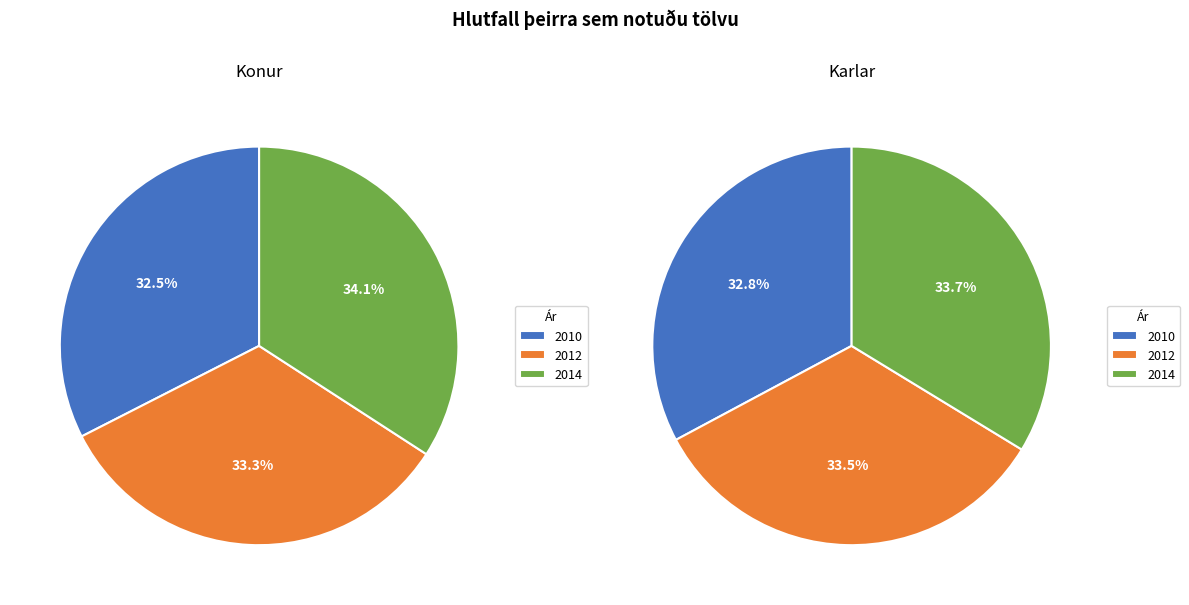

To the nearest percent, what is the difference between the largest and smallest slice percentages?

1%